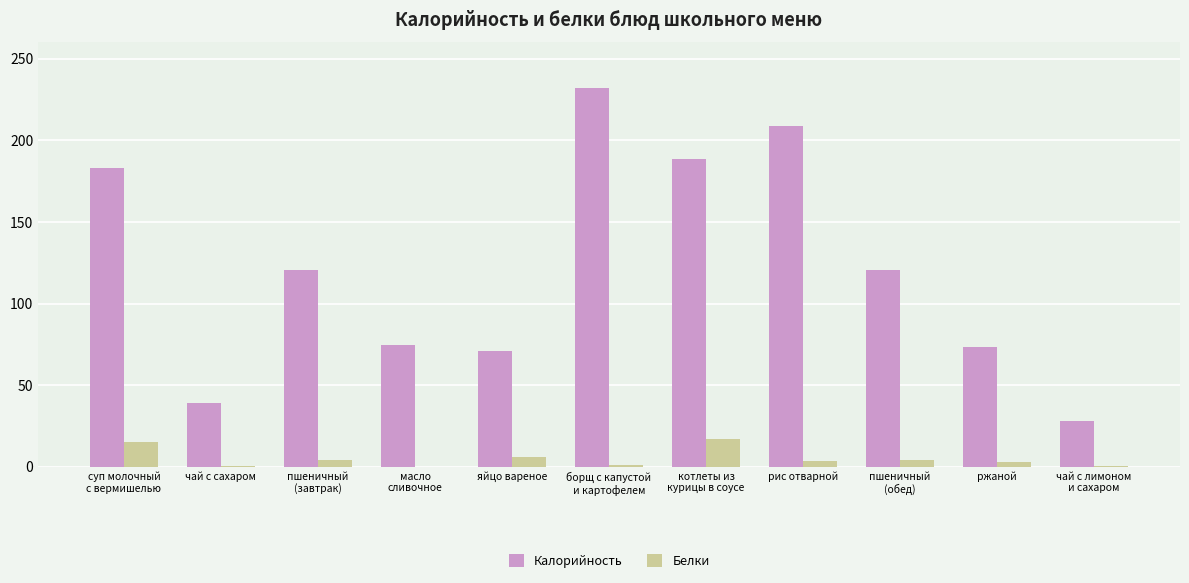

The Белки series shows 6.0 at яйцо вареное. True or false?

True